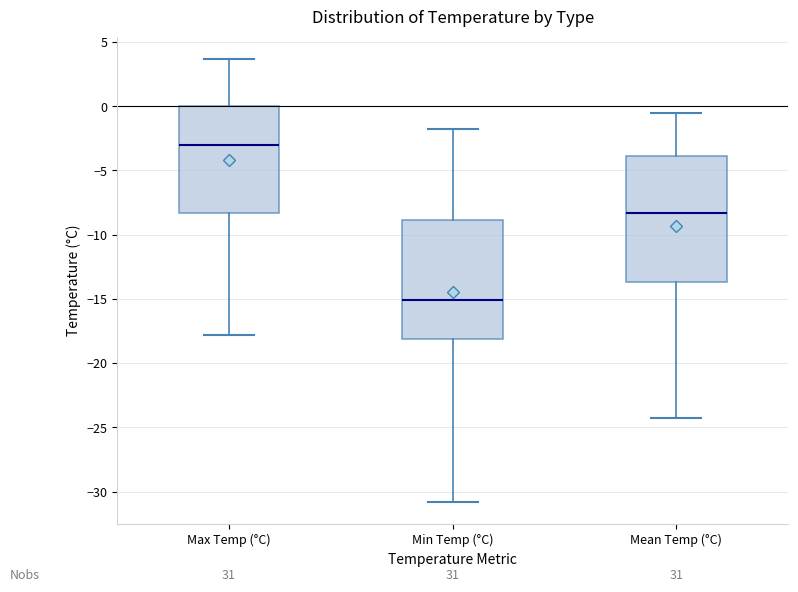

Reading left to right, read every box against the y-axis: the position of its median line, the range the box covers, and the ends of its whiskers. The values are not printed on the chart, so give them approximately, as read against the axis.

Max Temp (°C): median -3.0, box -8.5 to 0.0, whiskers -18.0 to 3.5
Min Temp (°C): median -15.0, box -18.0 to -9.0, whiskers -31.0 to -2.0
Mean Temp (°C): median -8.5, box -13.5 to -4.0, whiskers -24.5 to -0.5